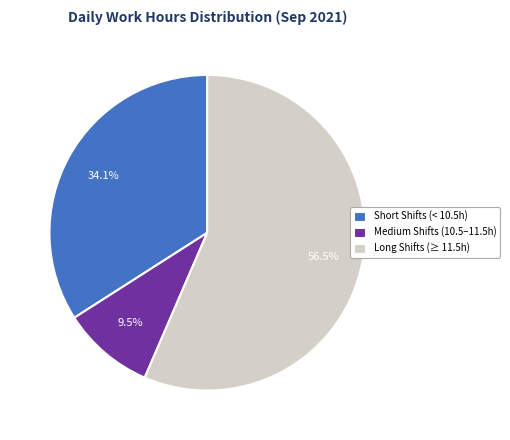

What percentage is NOT represented by Short Shifts (< 10.5h)?

65.9%